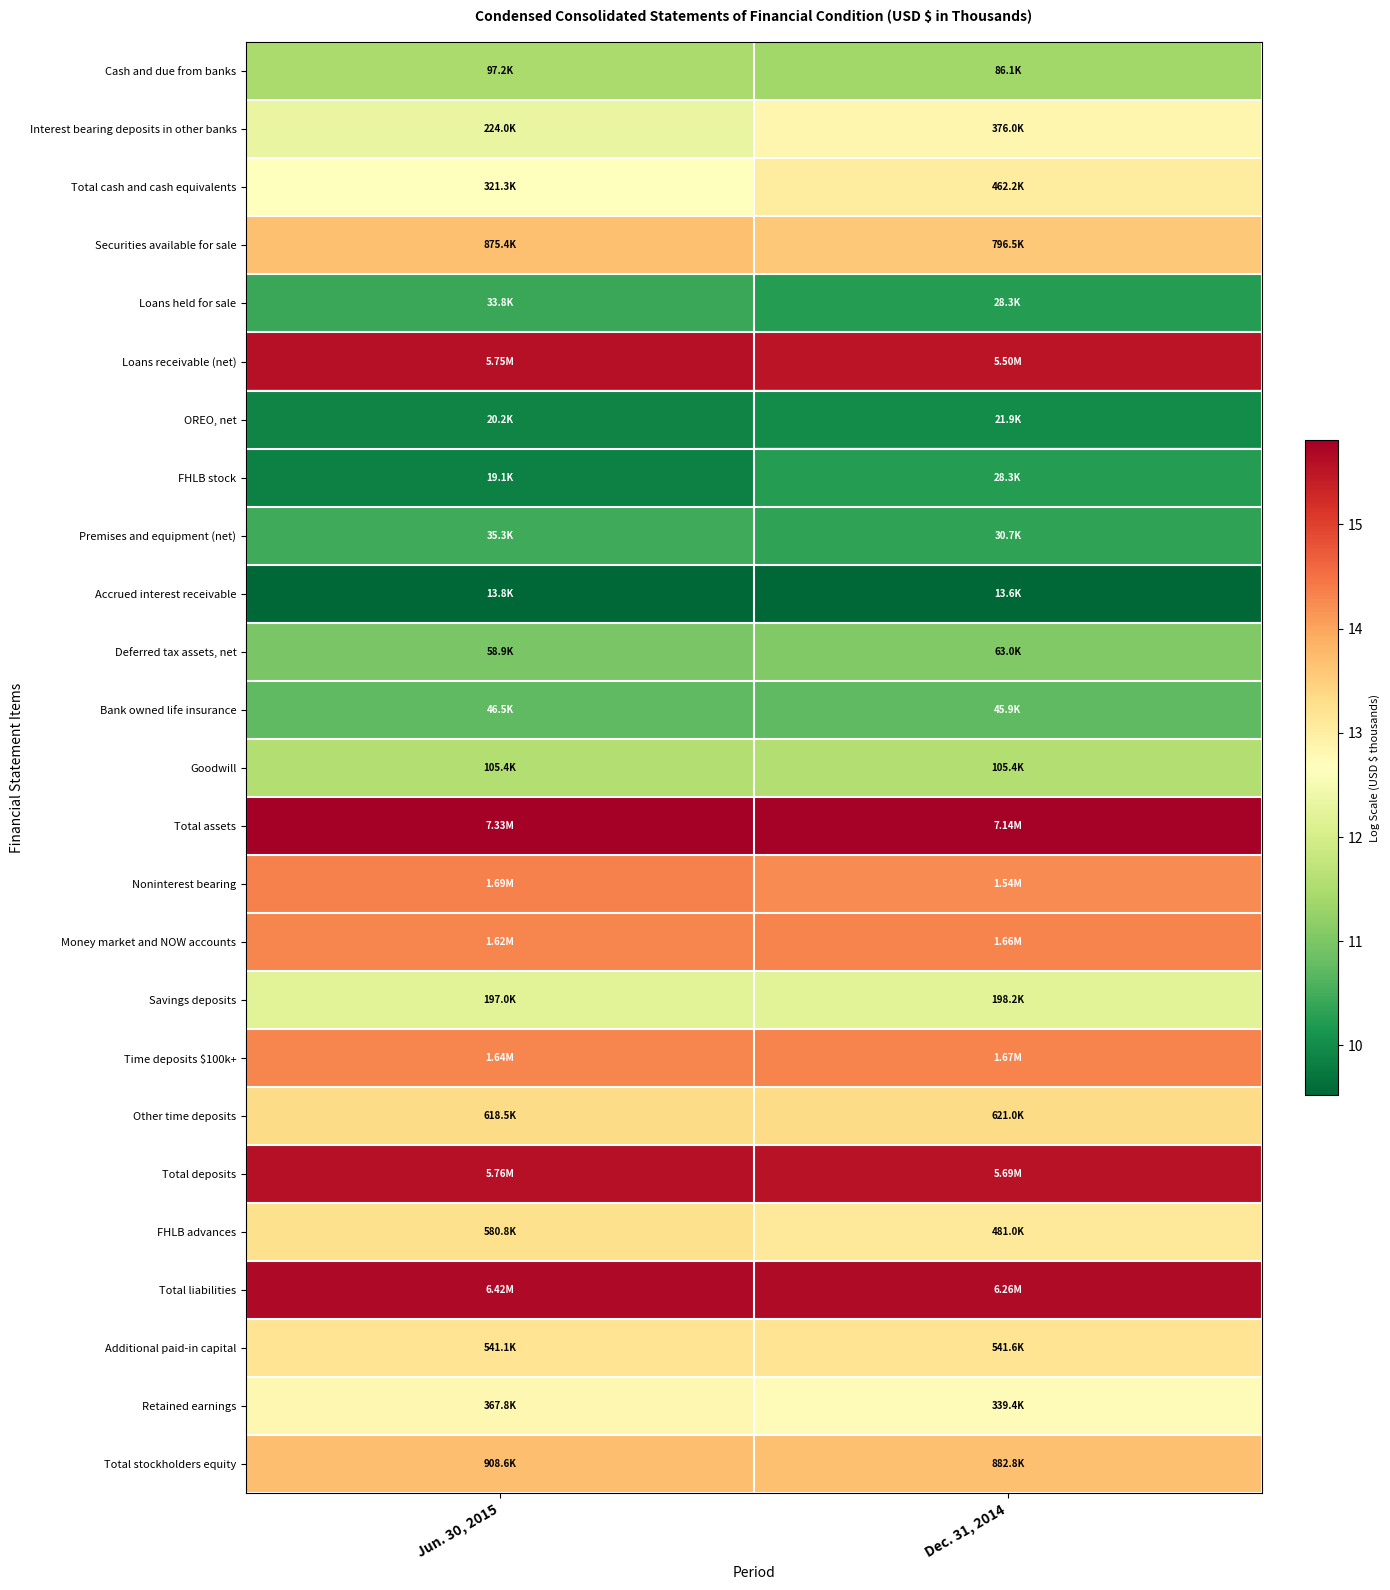

What is the total value across all series at Dec. 31, 2014?

318.2